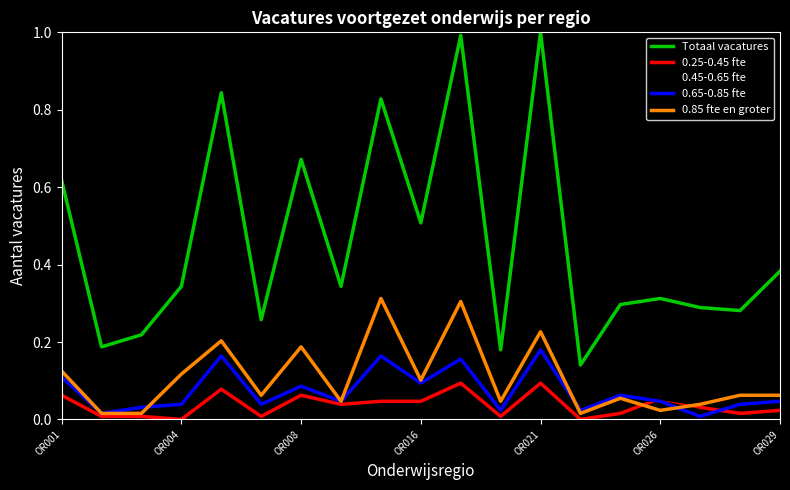

Which series has the largest total across all categories?

Totaal vacatures